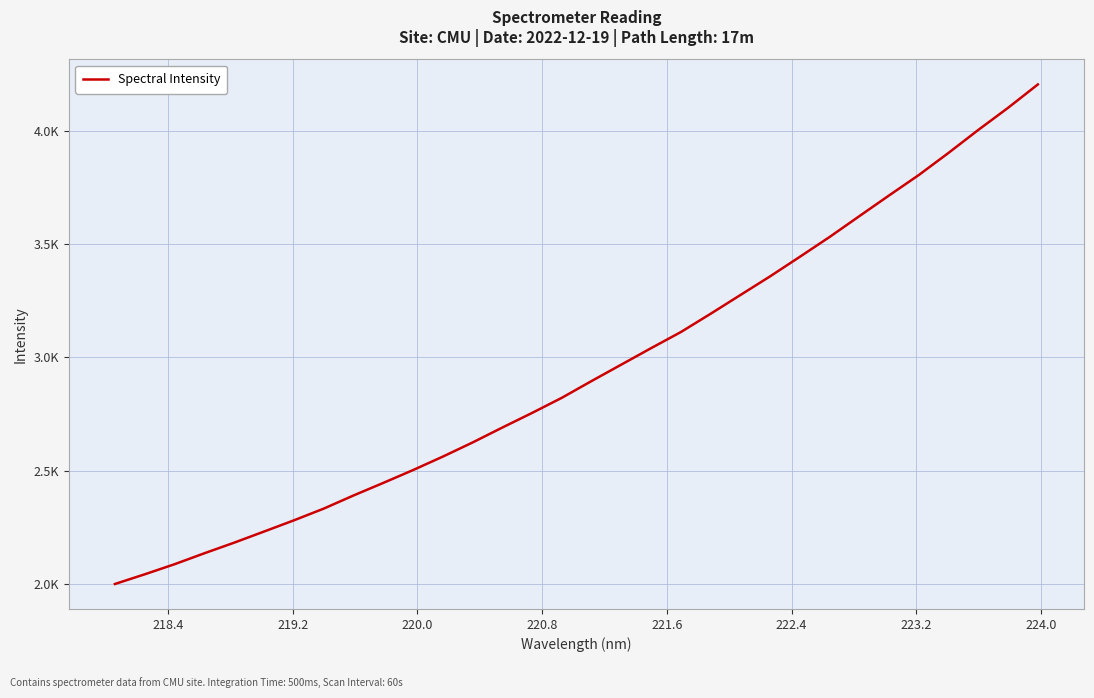

Does the chart have visible grid lines?

Yes